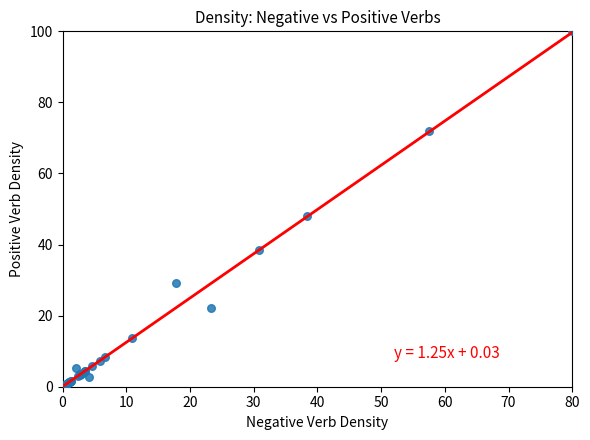

What Y value in the scatter plot is closest to 50?

47.9